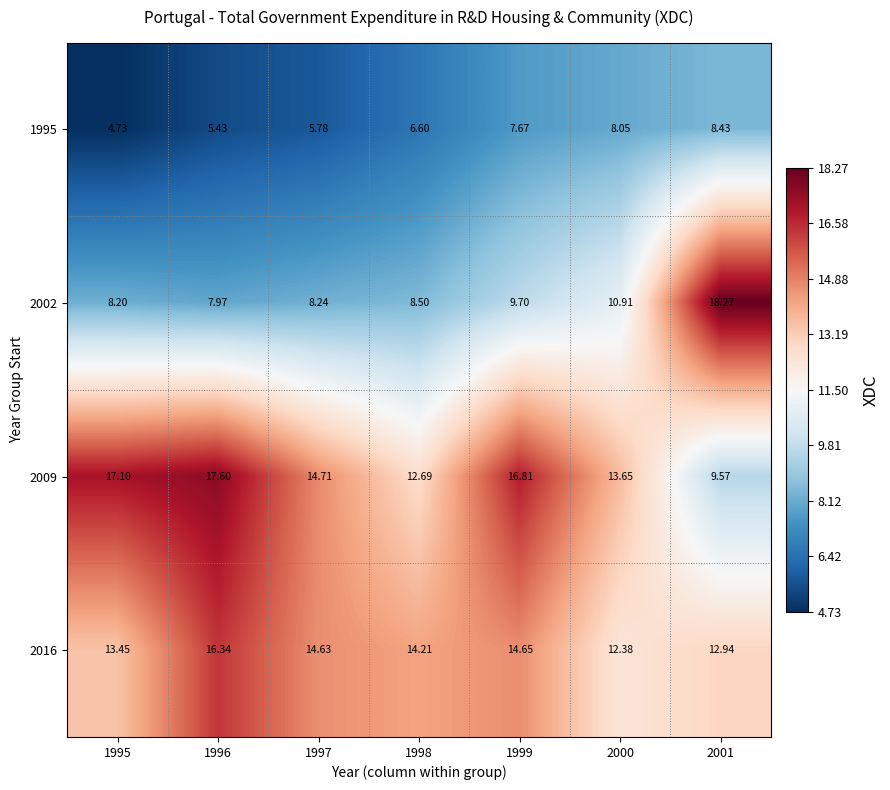

Which series has the largest total across all categories?

2009